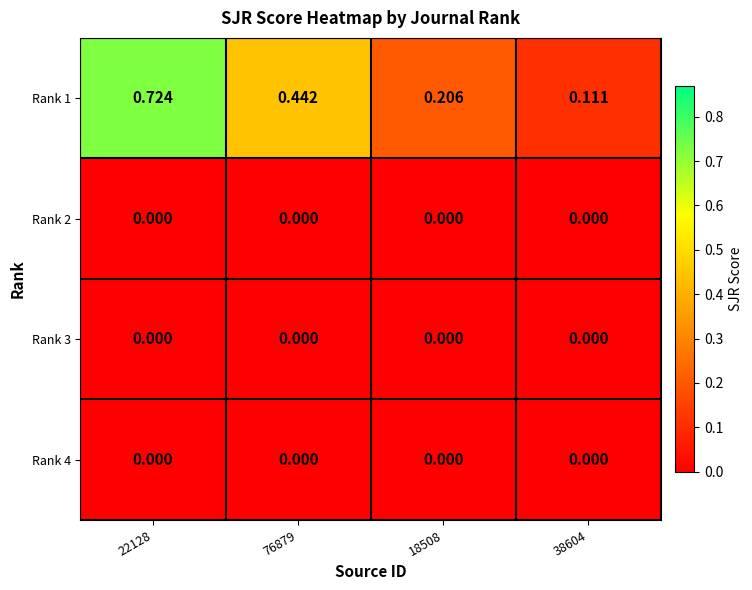

Which series has the largest range (max minus min)?

Rank 1